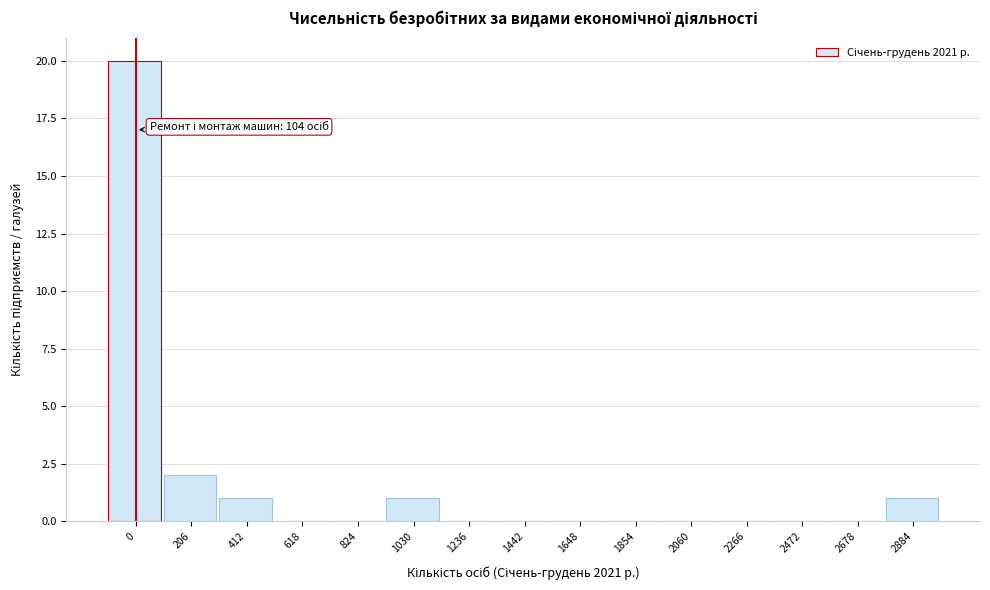

Reading left to right, list all the values displayed in this chart.

0=20	206=2	412=1	618=0	824=0	1030=1	1236=0	1442=0	1648=0	1854=0	2060=0	2266=0	2472=0	2678=0	2884=1